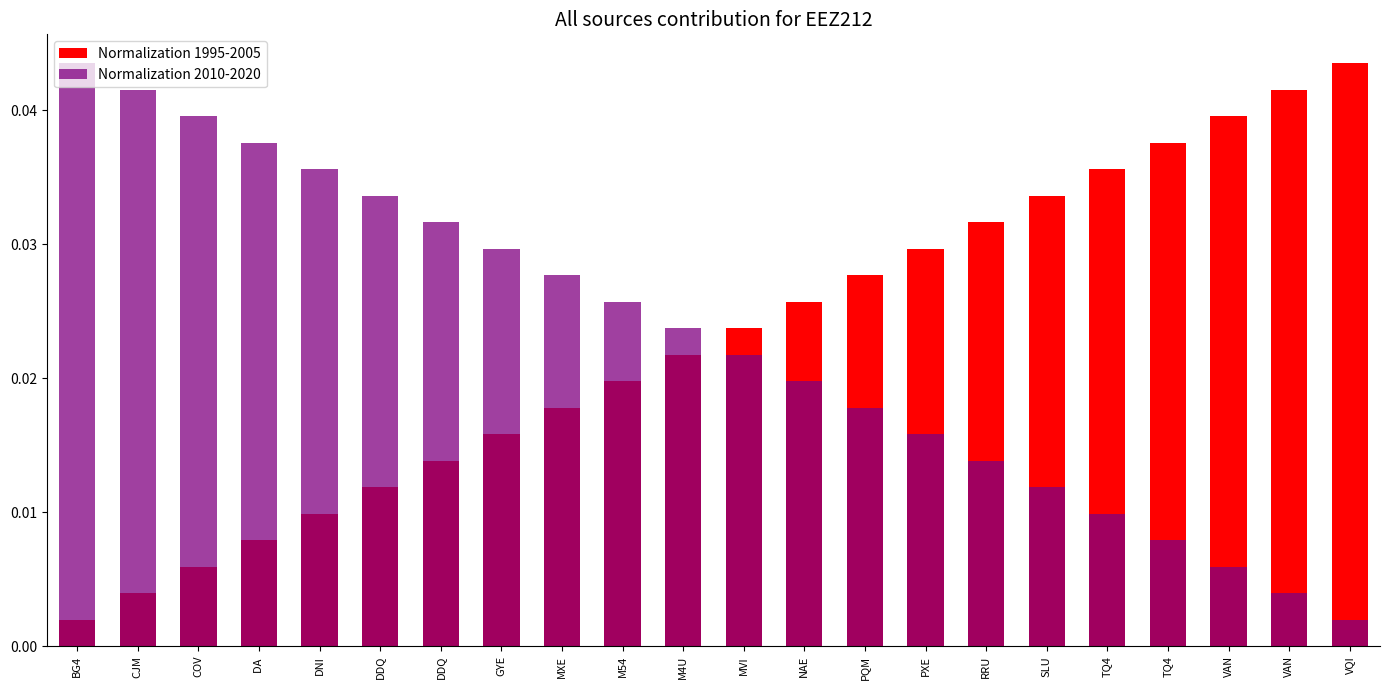

Which label corresponds to the largest value in the chart?

VQI